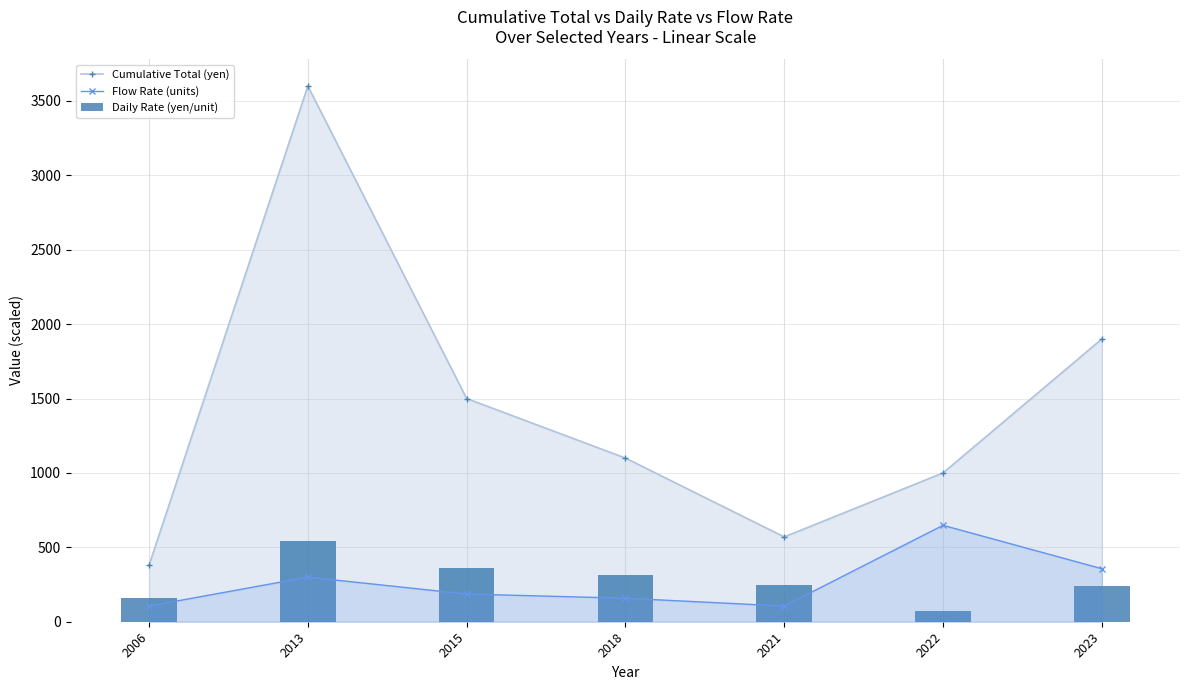

Where does the Flow Rate (units) series first go above 186?

2013